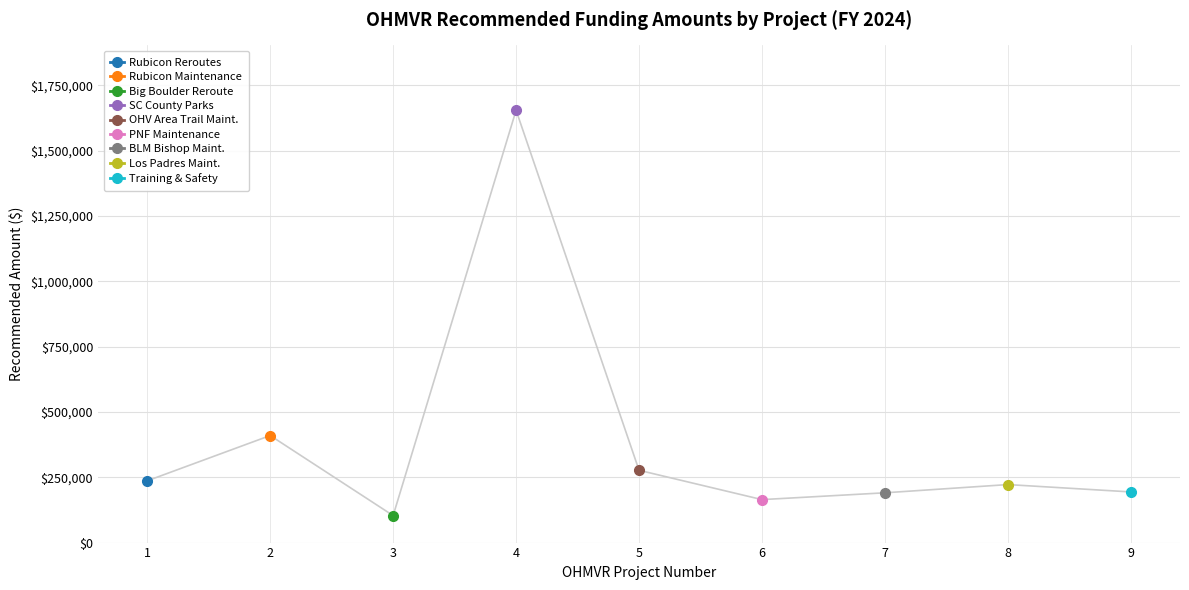

What is the difference between the values at 2 and 9?

215762